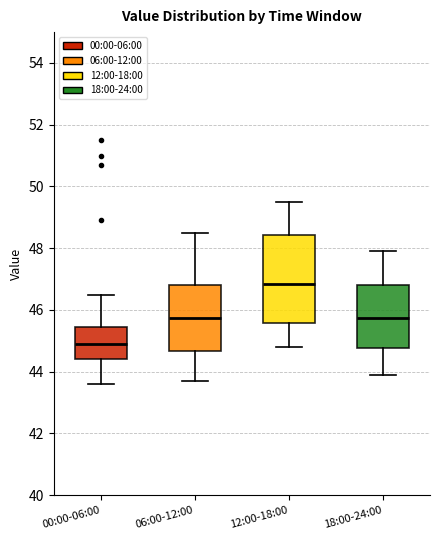

Reading left to right, read every box against the y-axis: the position of its median line, the range the box covers, and the ends of its whiskers. The values are not printed on the chart, so give them approximately, as read against the axis.

00:00-06:00: median 45.0, box 44.4 to 45.4, whiskers 43.6 to 46.6
06:00-12:00: median 45.8, box 44.6 to 46.8, whiskers 43.8 to 48.6
12:00-18:00: median 46.8, box 45.6 to 48.4, whiskers 44.8 to 49.6
18:00-24:00: median 45.8, box 44.8 to 46.8, whiskers 44.0 to 48.0